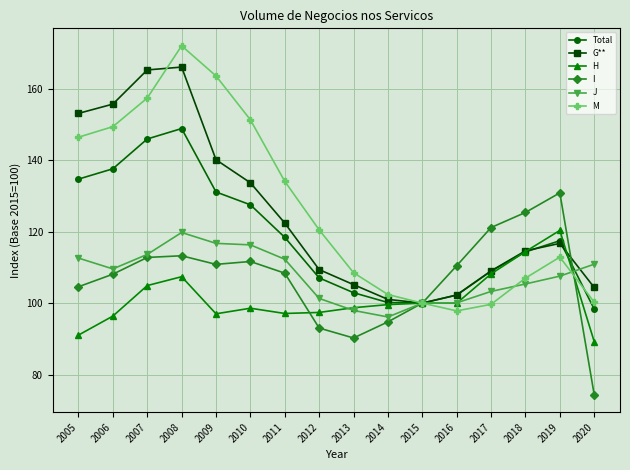

Is the value of J at 2016 greater than the value of H at 2010?

Yes